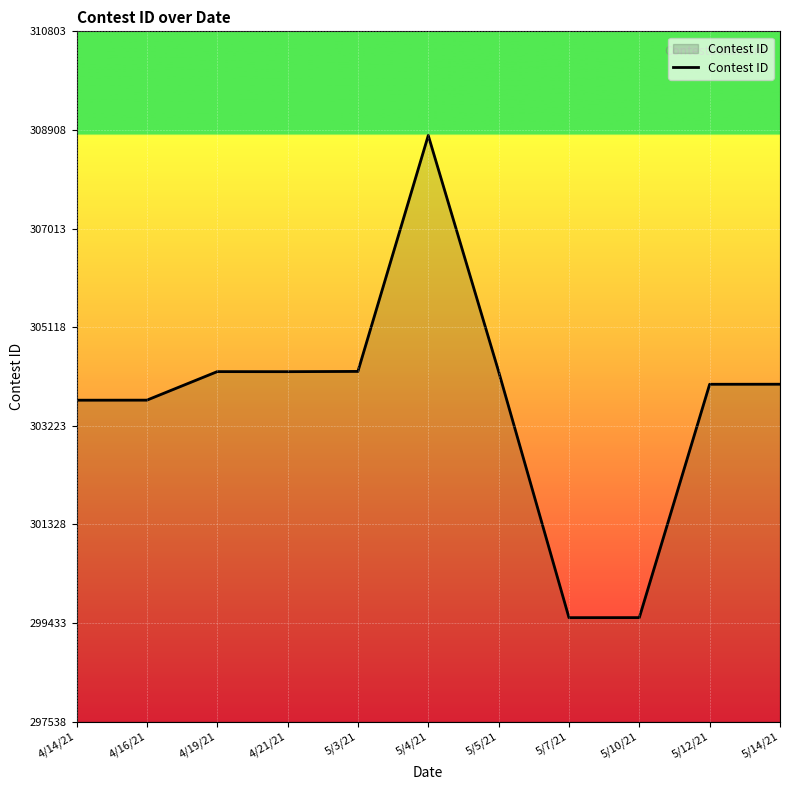

The value at 4/21/21 is 304264. True or false?

True